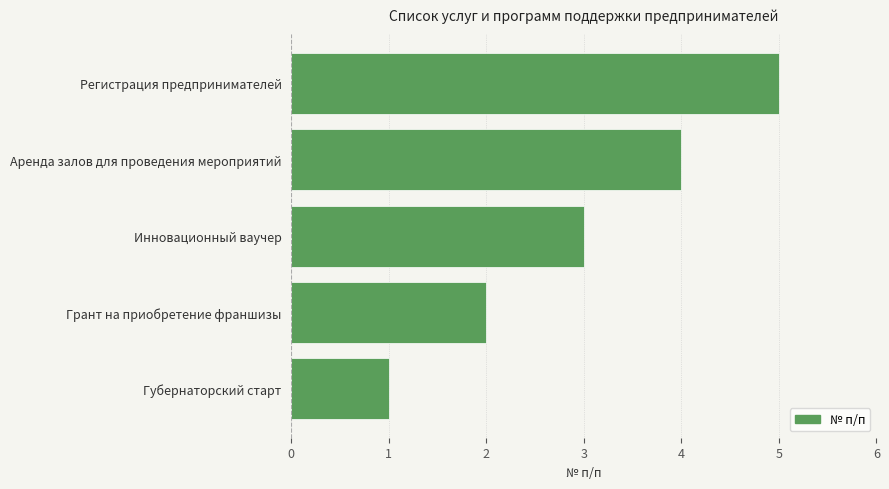

What is the change in value from Губернаторский старт to Инновационный ваучер?

+2